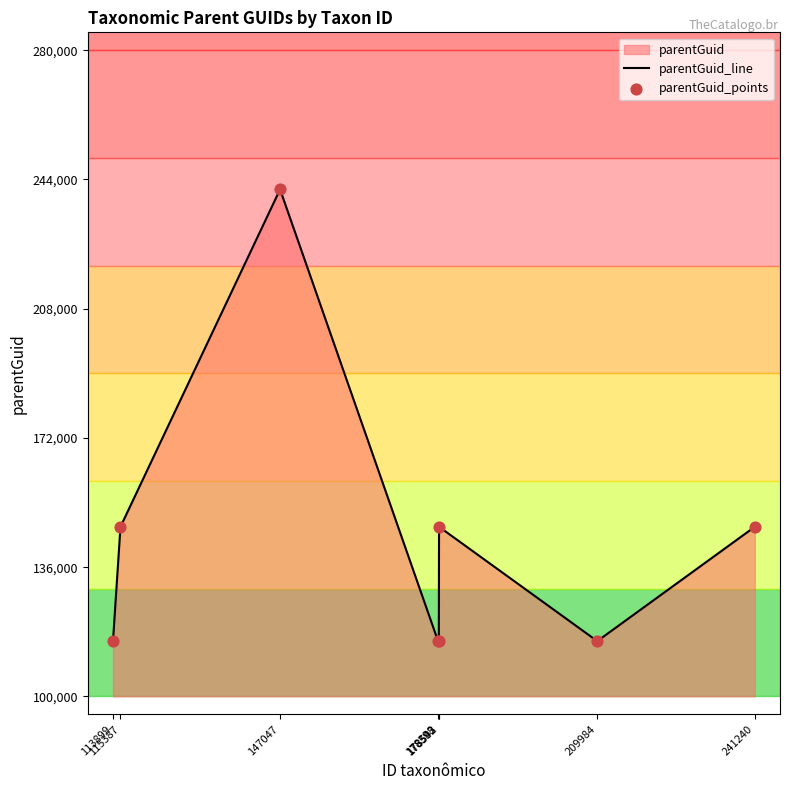

Which series has the largest Y range (max minus min)?

parentGuid_line